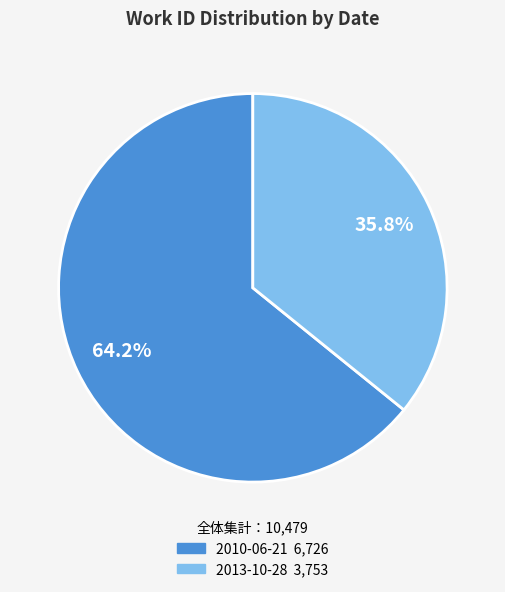

How much of the chart is everything except 2010-06-21?

35.8%